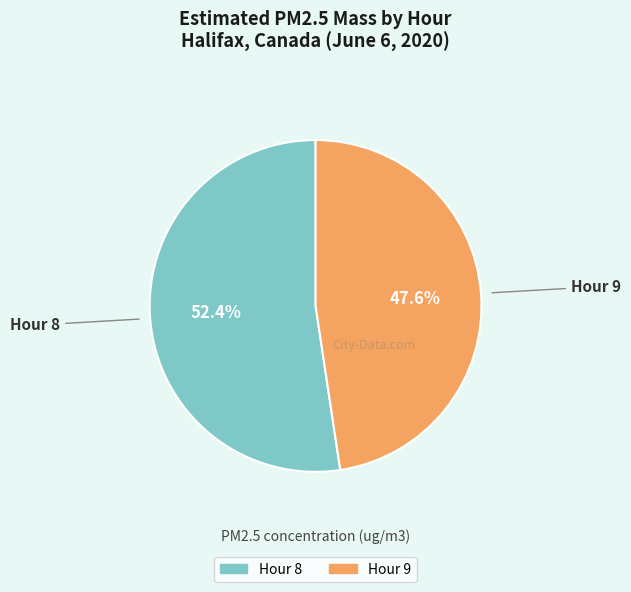

Between Hour 8 and Hour 9, which is larger?

Hour 8